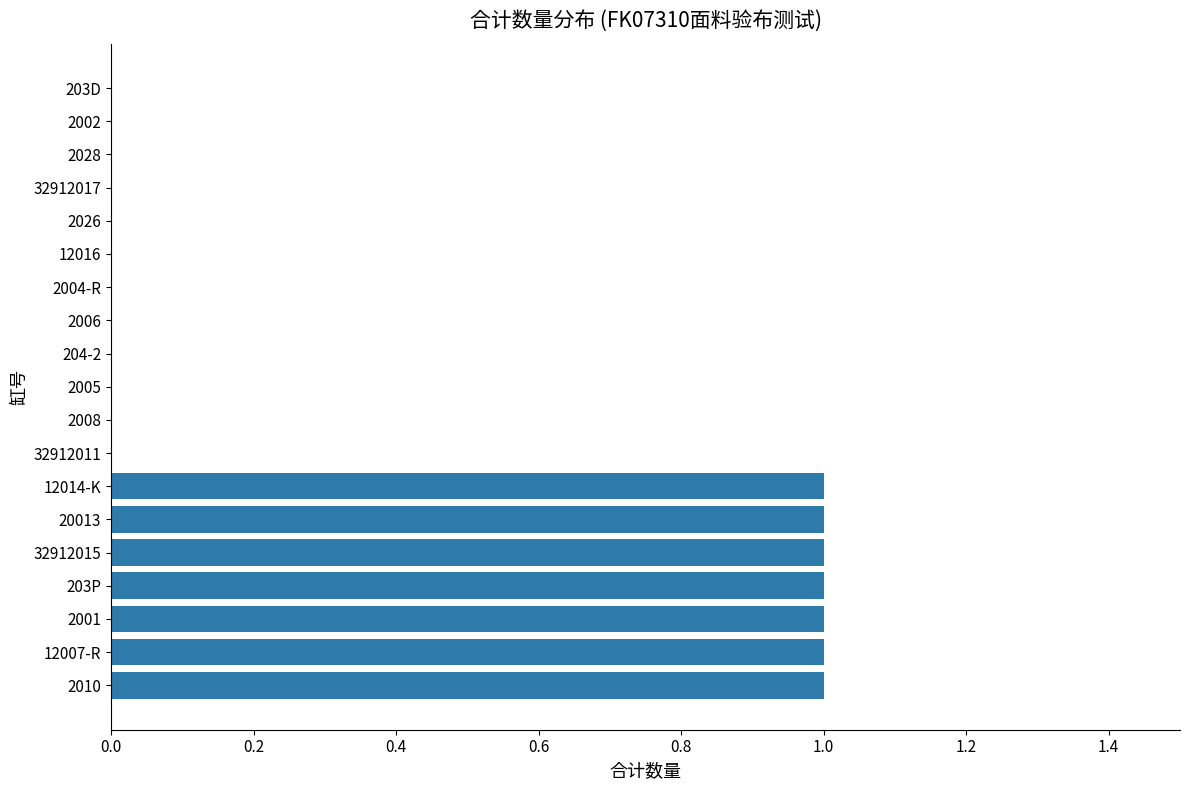

Are the bars horizontal?

Yes